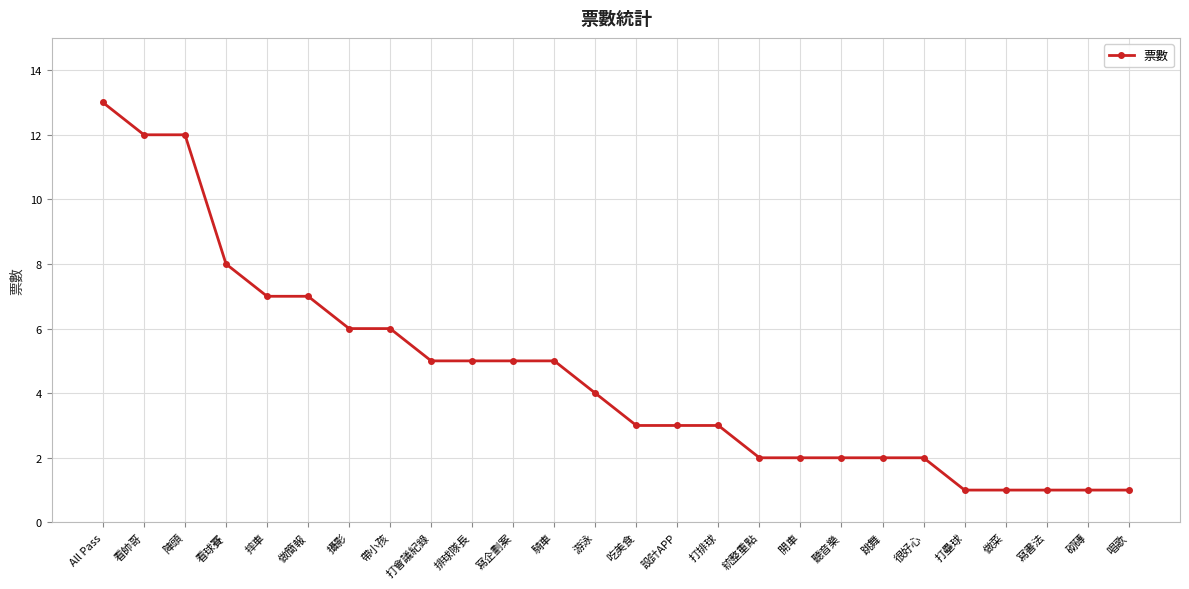

What is the label of the 1st point from the left?

All Pass